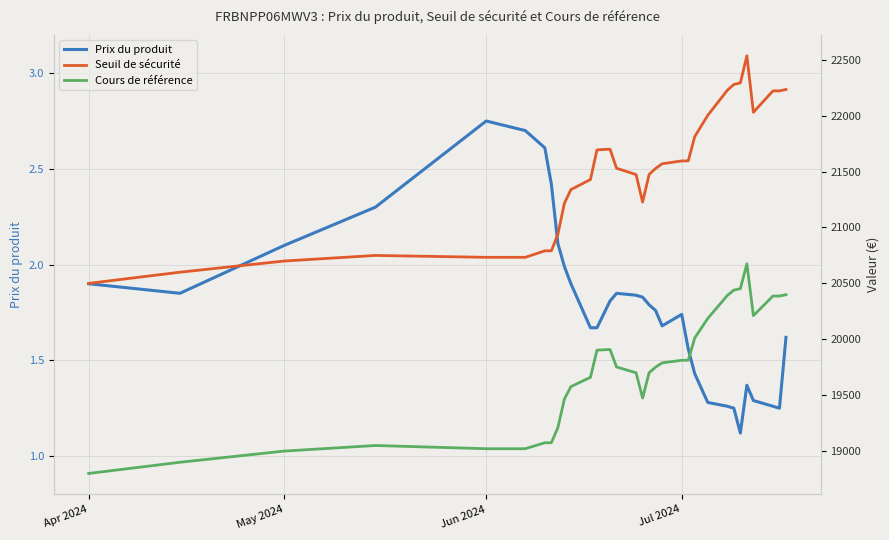

True or false: Prix du produit has a value of 4.1 at Jun 2024.

False